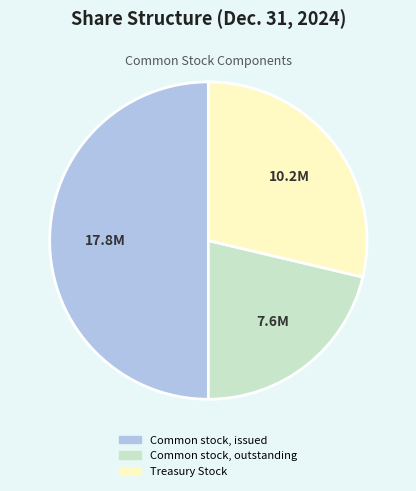

How many segments does this pie chart have?

3